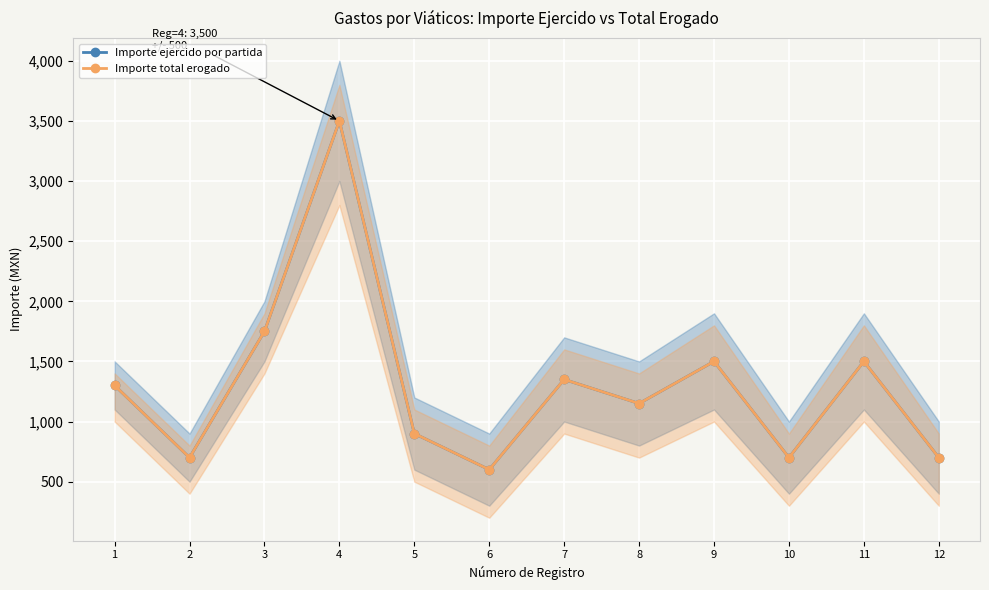

Reading right to left, list all the values displayed in this chart.

Importe ejercido por partida: 12=700	11=1500	10=700	9=1500	8=1150	7=1350	6=600	5=900	4=3500	3=1750	2=700	1=1300
Importe total erogado: 12=700	11=1500	10=700	9=1500	8=1150	7=1350	6=600	5=900	4=3500	3=1750	2=700	1=1300